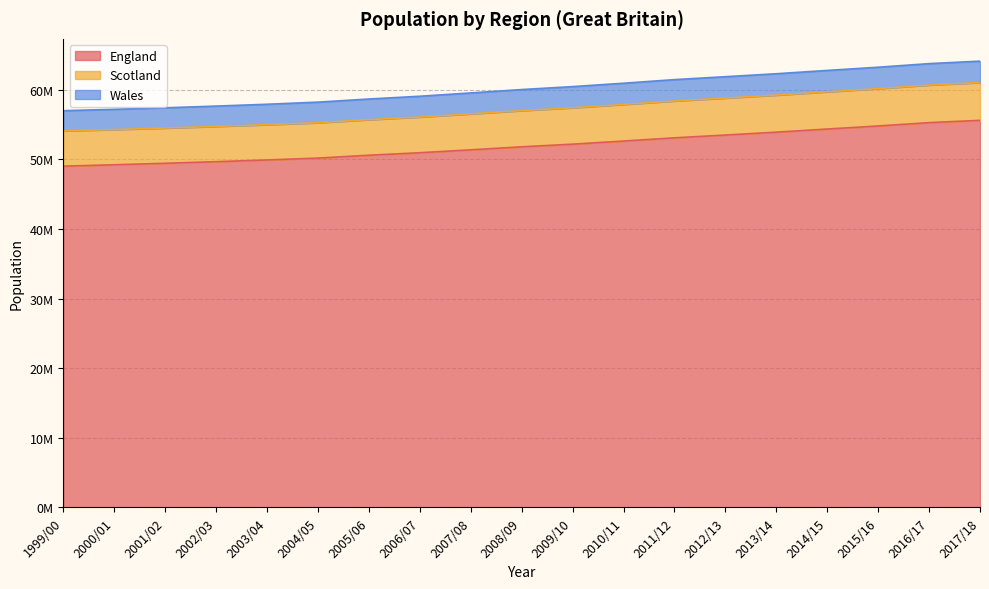

Does the chart have visible grid lines?

Yes